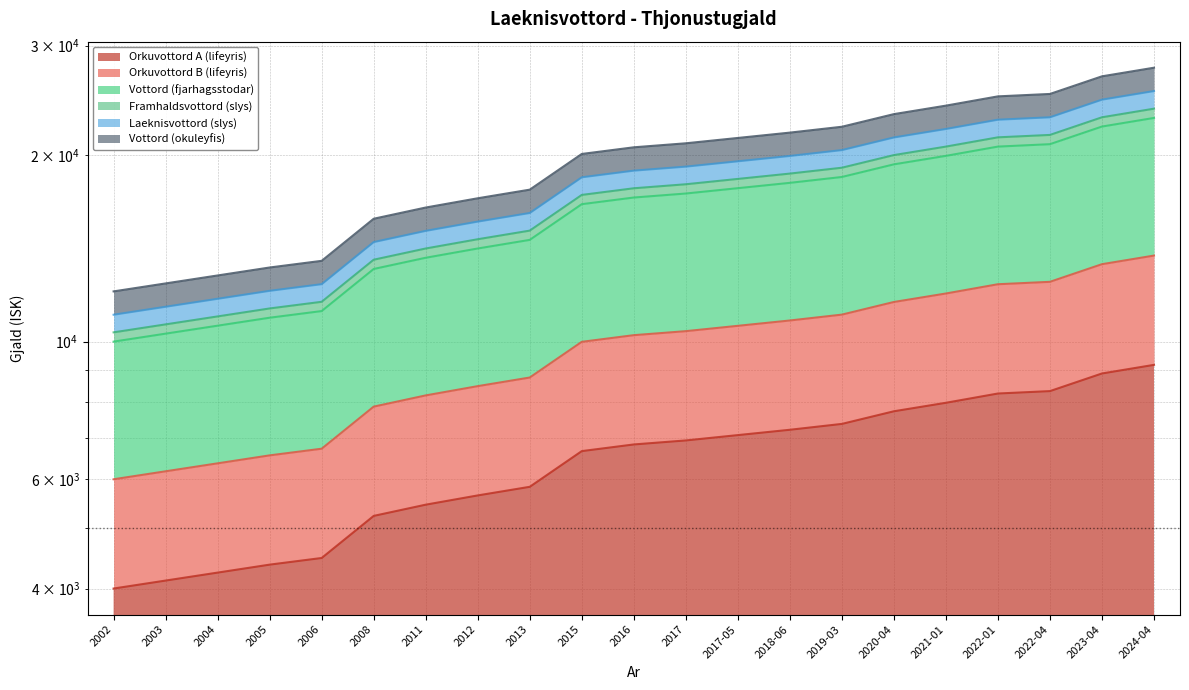

True or false: Orkuvottord B (lifeyris) and Laeknisvottord (slys) intersect in this chart.

False